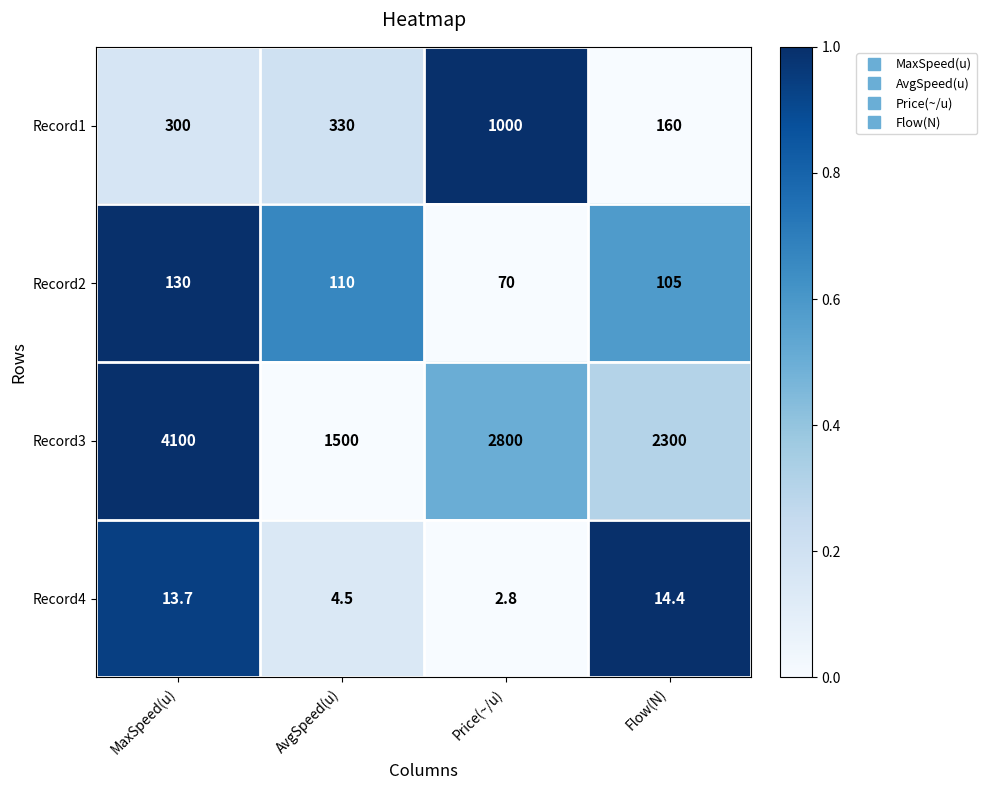

Reading left to right, list all the values displayed in this chart.

Record1: MaxSpeed(u)=300.0	AvgSpeed(u)=330.0	Price(~/u)=1000.0	Flow(N)=160.0
Record2: MaxSpeed(u)=130.0	AvgSpeed(u)=110.0	Price(~/u)=70.0	Flow(N)=105.0
Record3: MaxSpeed(u)=4100.0	AvgSpeed(u)=1500.0	Price(~/u)=2800.0	Flow(N)=2300.0
Record4: MaxSpeed(u)=13.7	AvgSpeed(u)=4.5	Price(~/u)=2.8	Flow(N)=14.4